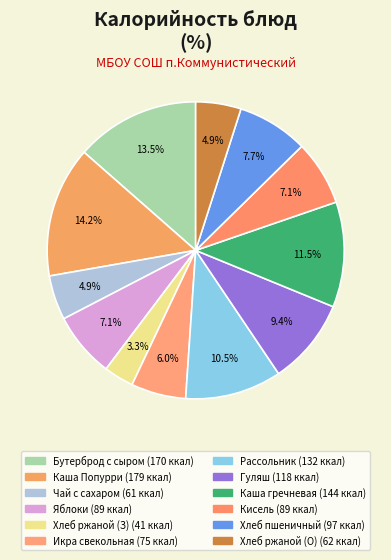

Which slice is the smallest?

Хлеб ржаной (завтрак)